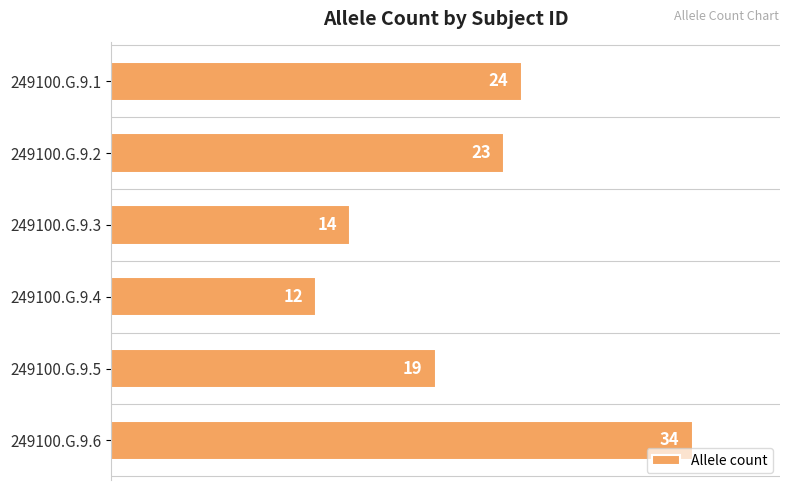

At which category does the chart reach its minimum across all series?

249100.G.9.4